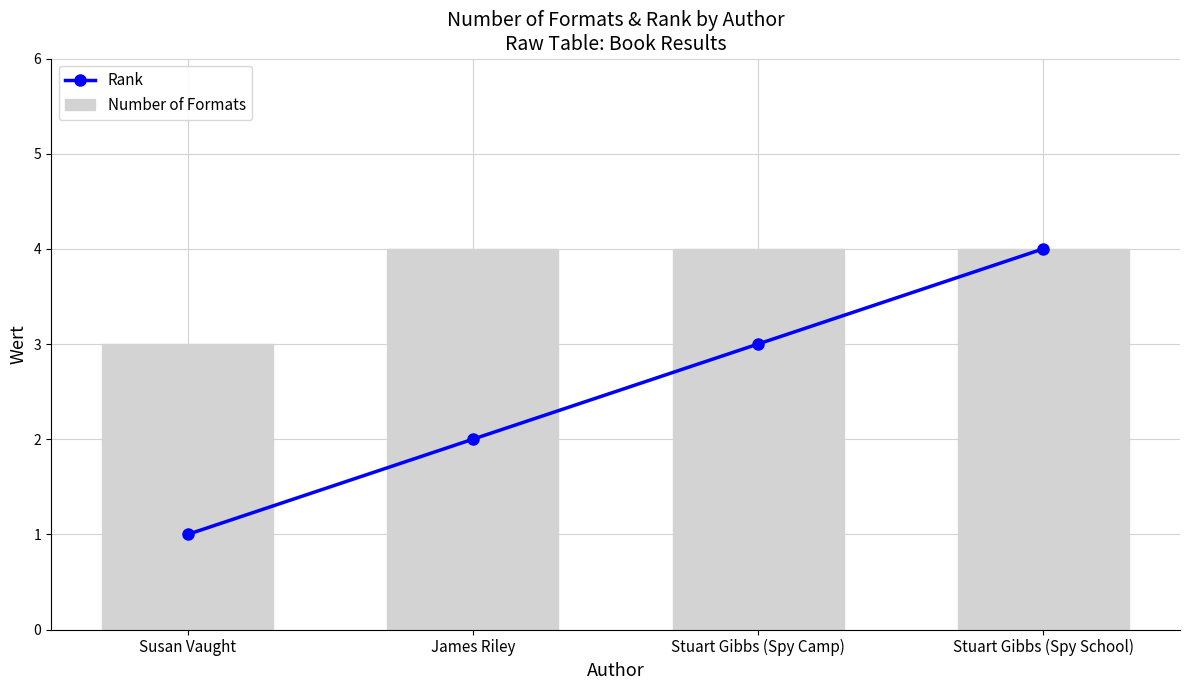

Between Stuart Gibbs (Spy Camp) and Stuart Gibbs (Spy School), which is larger?

Stuart Gibbs (Spy School)